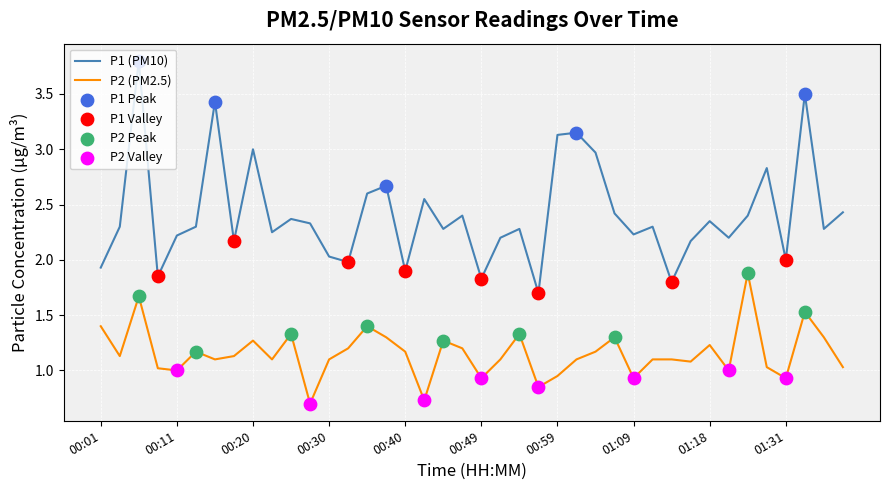

Which series has the largest total across all categories?

P1 (PM10)